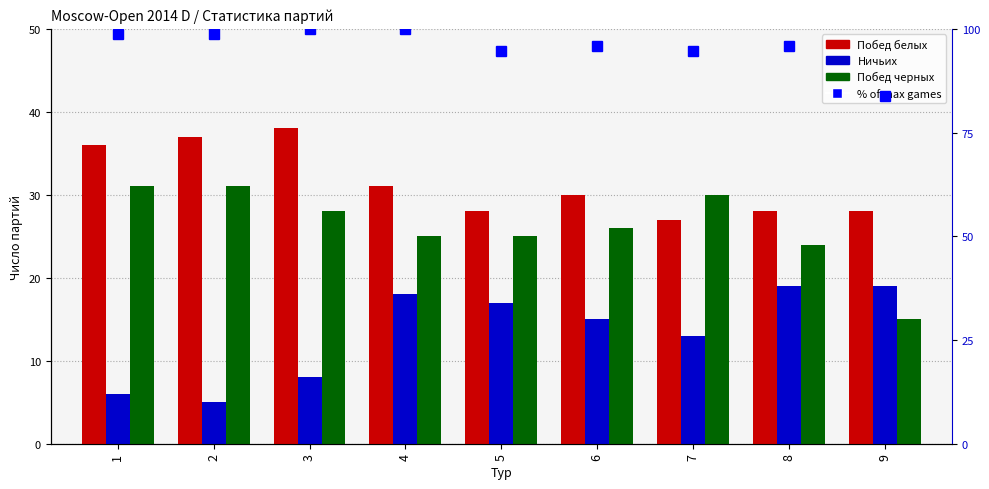

Are the bars grouped side by side (vs. stacked)?

Yes